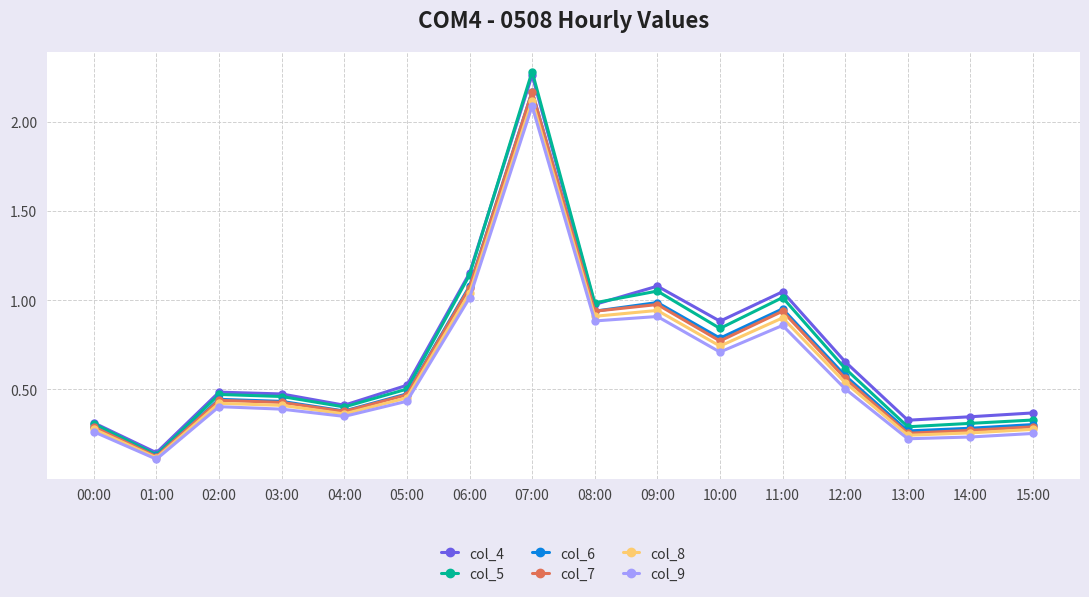

At which category does col_4 reach its first local valley?

01:00